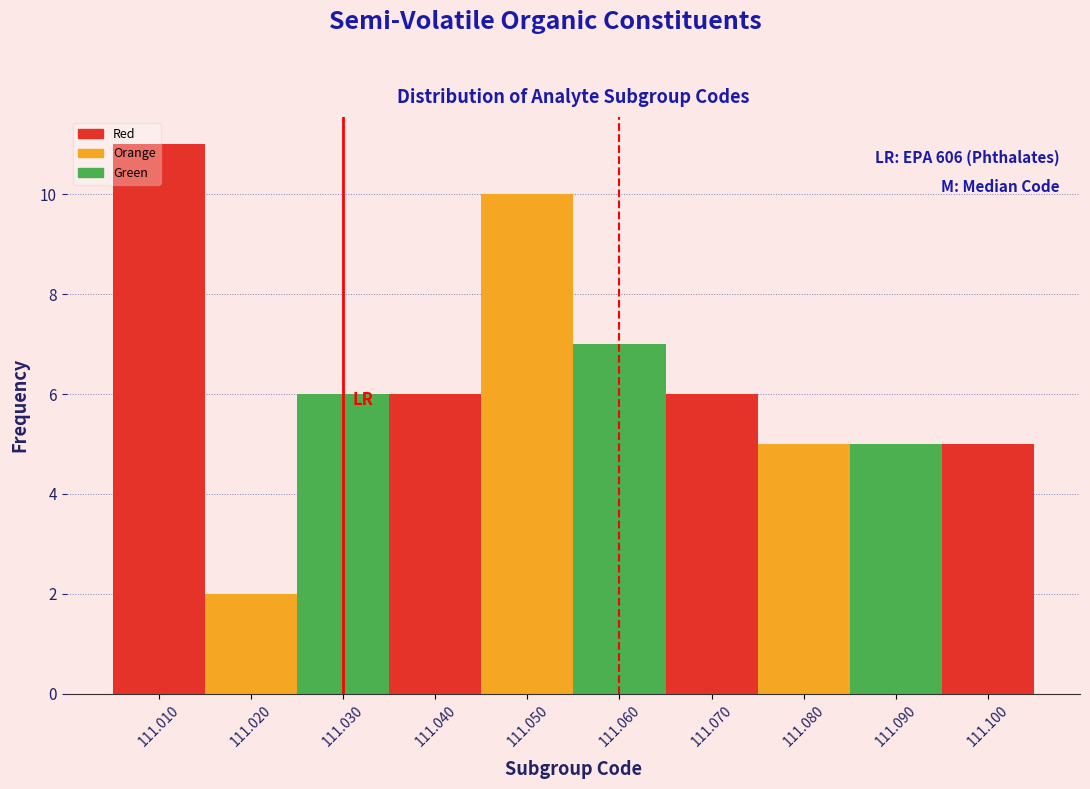

Over which range of the x-axis is the bar tallest?

111.005 to 111.015